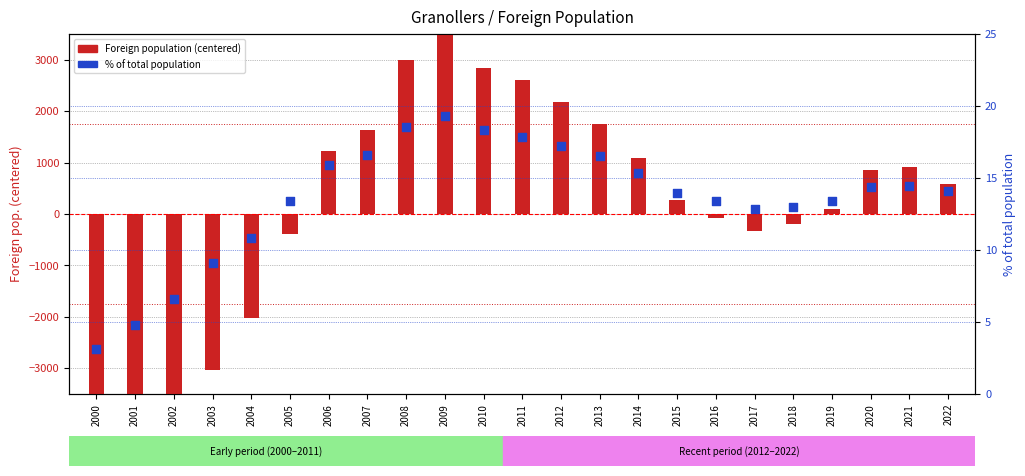

Which series has the largest total across all categories?

% of total population